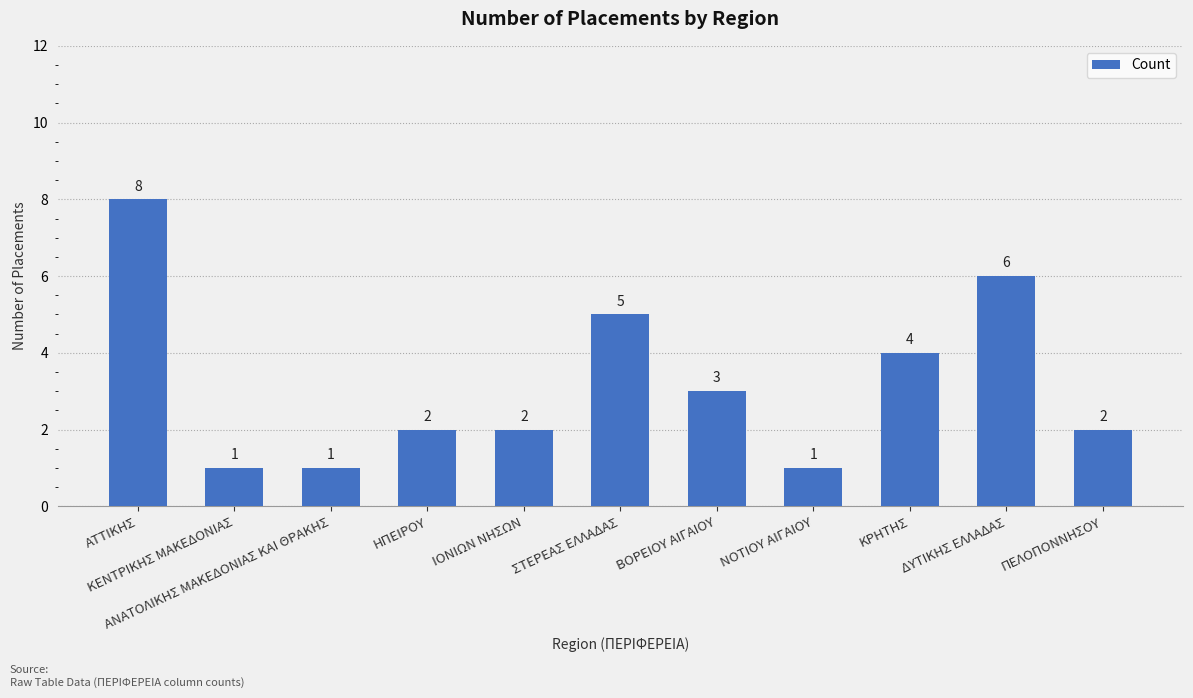

The chart shows a value of 3 at ΗΠΕΙΡΟΥ. True or false?

False